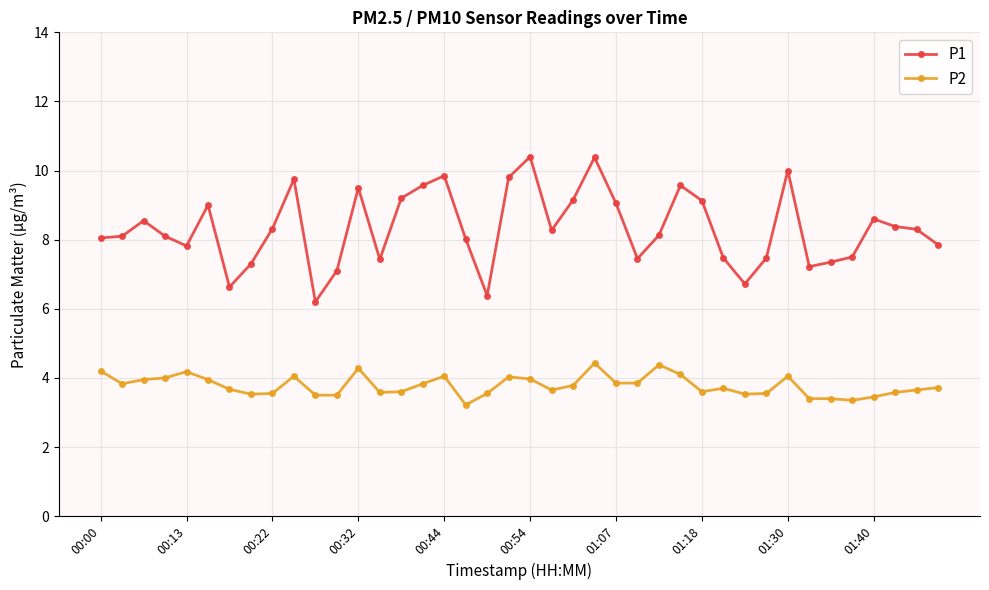

How many data points does each series have?

40